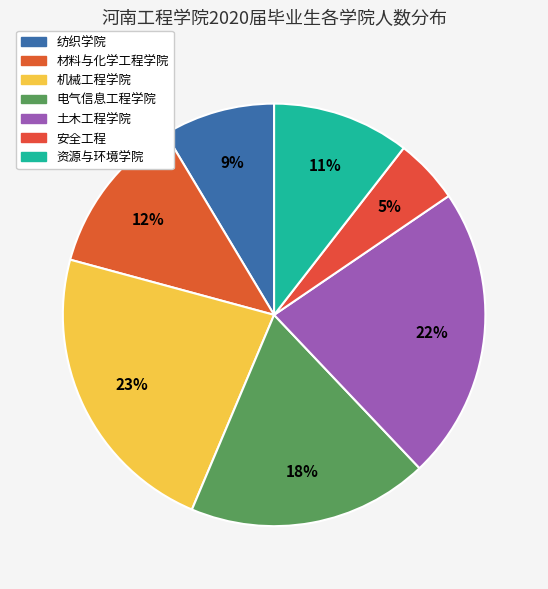

What percentage do 纺织学院 and 资源与环境学院 together represent?

19.1%